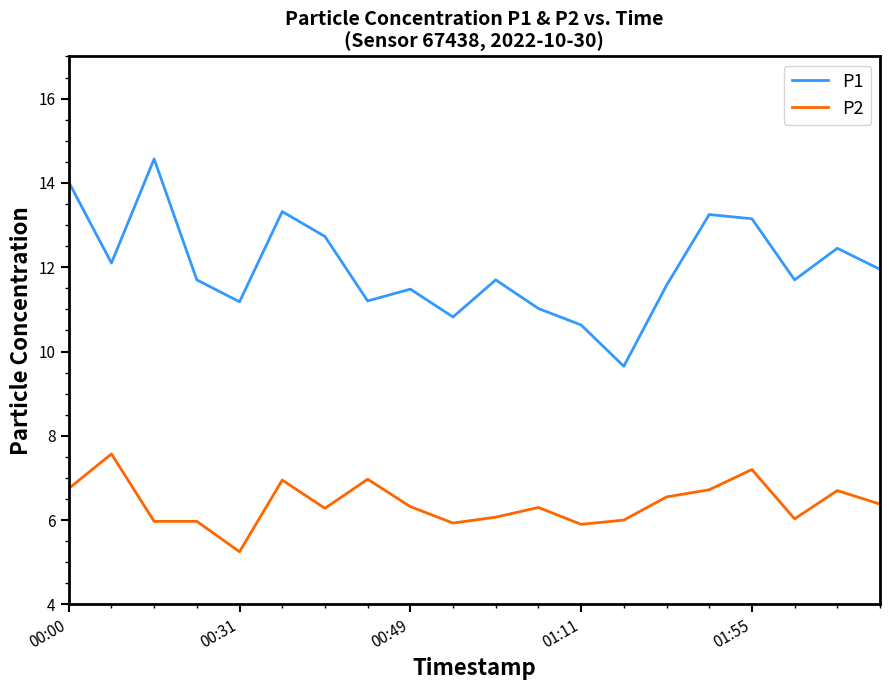

Which series has the largest range (max minus min)?

P1